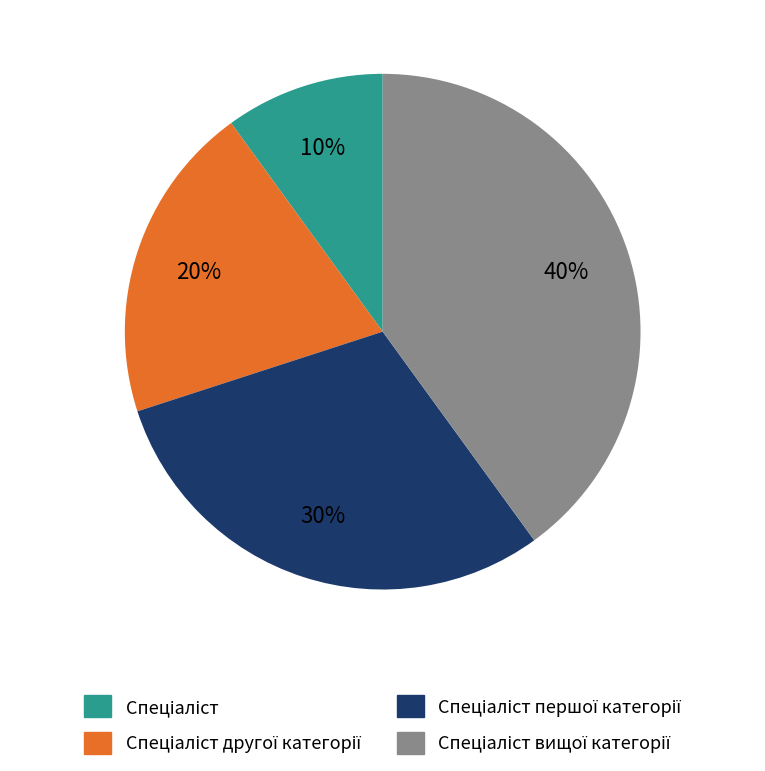

How many segments does this pie chart have?

4